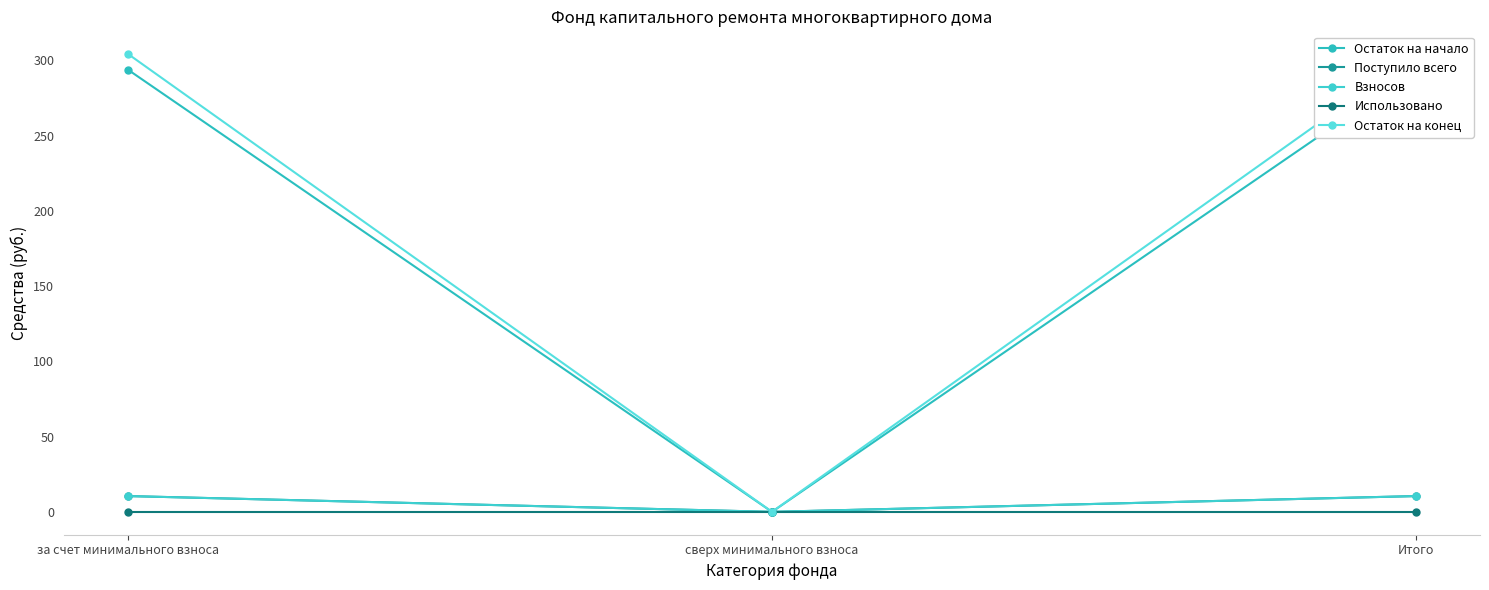

What is the maximum value for Остаток на конец?

304.1